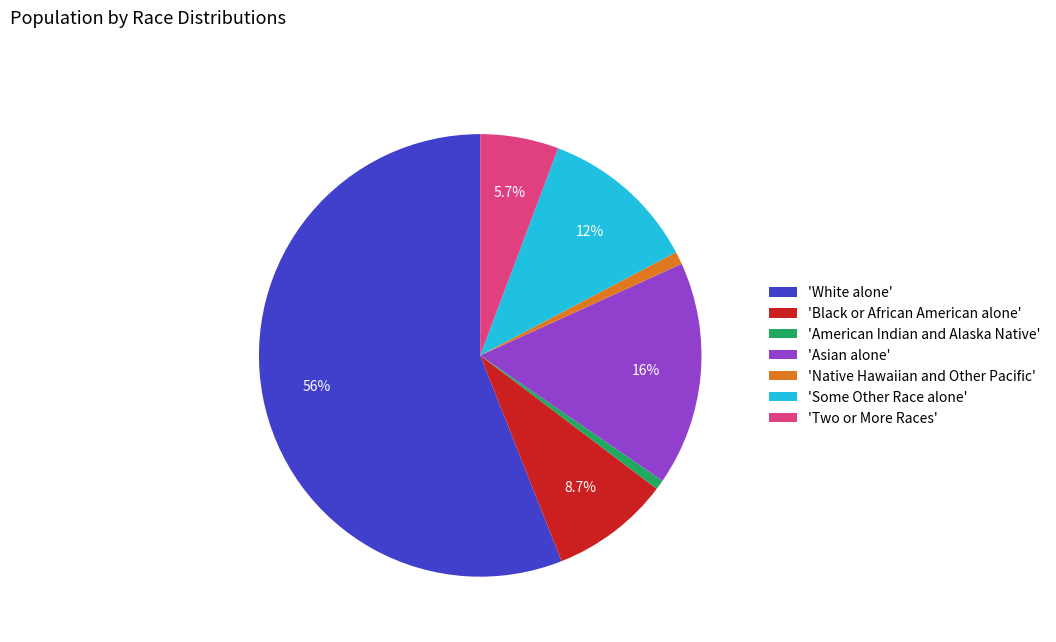

What is the largest slice in the pie chart?

'White alone'